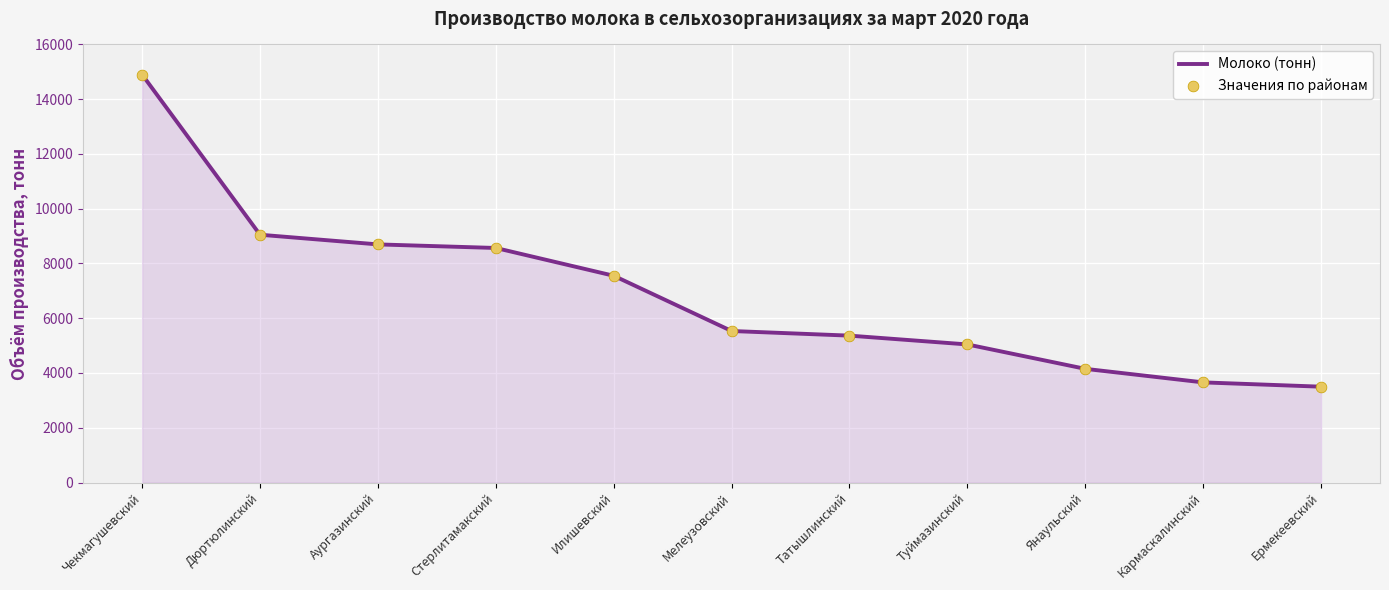

What is the approximate value at Аургазинский?

8696.8